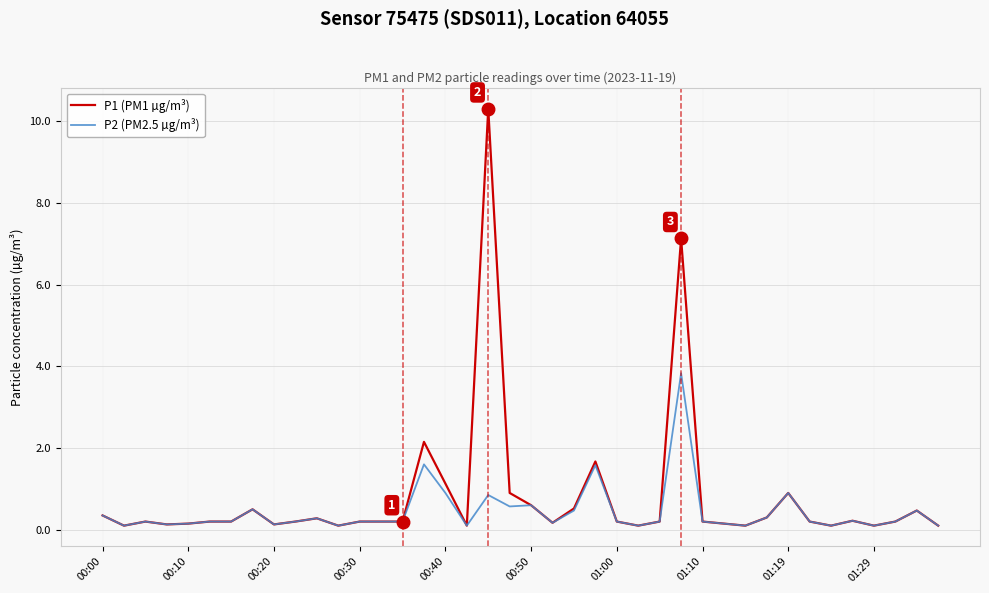

Does the chart display data point markers on the line(s)?

No